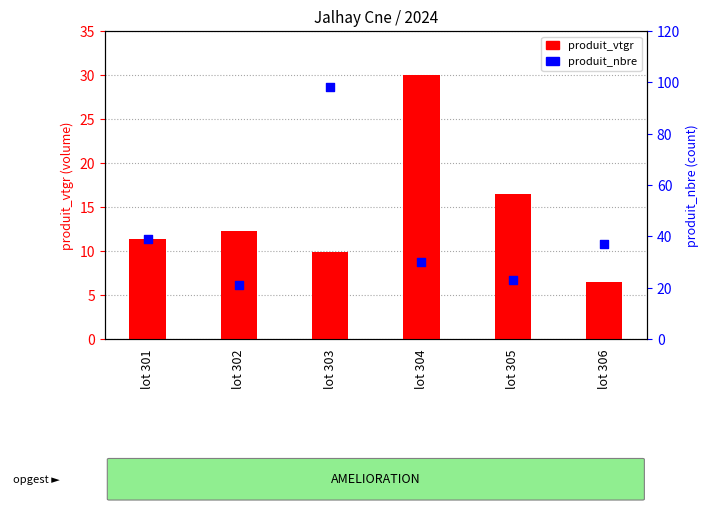

Which series has the largest total across all categories?

produit_nbre